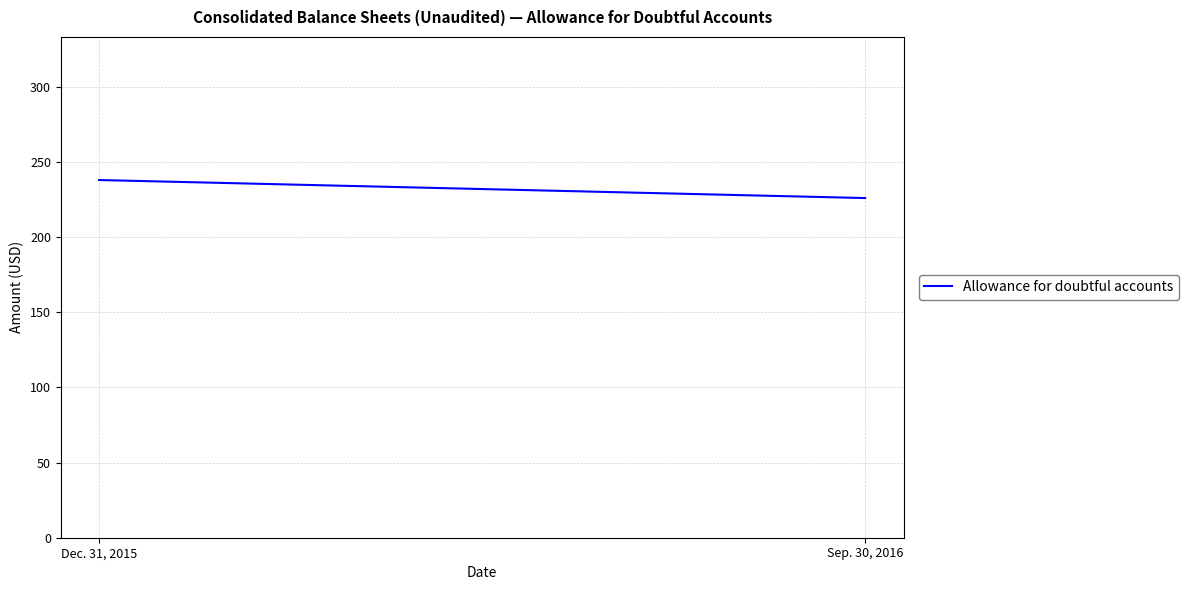

How many values are between 226 and 238?

2